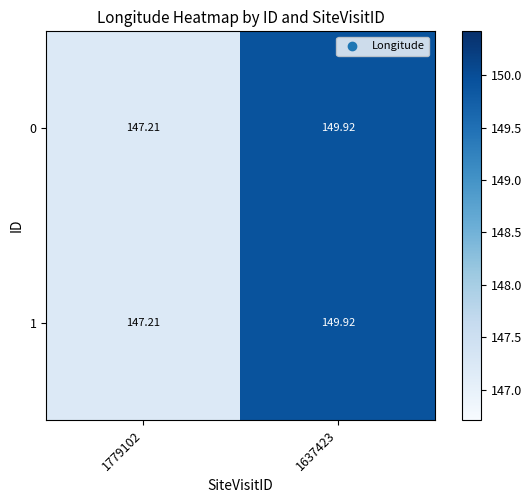

Reading right to left, transcribe all the data shown in this chart.

0: 1637423=149.9	1779102=147.2
1: 1637423=149.9	1779102=147.2